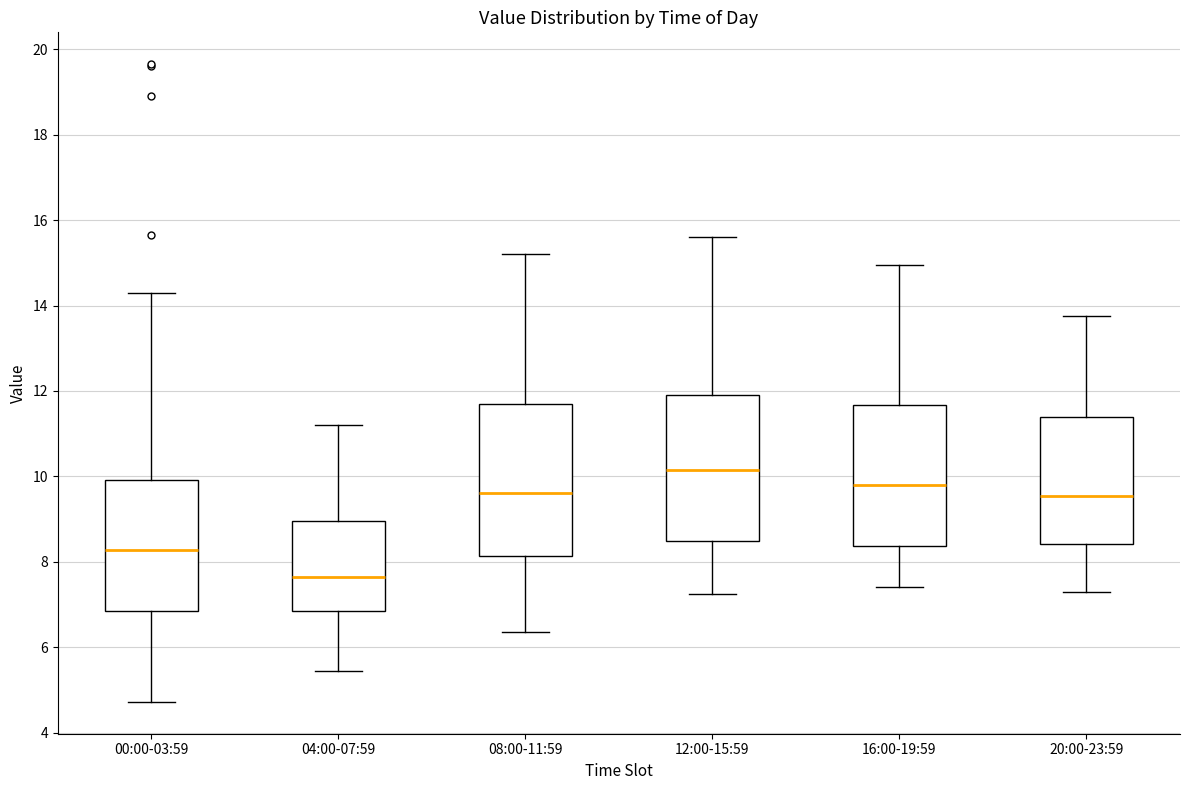

Reading left to right, read every box against the y-axis: the position of its median line, the range the box covers, and the ends of its whiskers. The values are not printed on the chart, so give them approximately, as read against the axis.

00:00-03:59: median 8.2, box 6.8 to 10.0, whiskers 4.8 to 14.4
04:00-07:59: median 7.6, box 6.8 to 9.0, whiskers 5.4 to 11.2
08:00-11:59: median 9.6, box 8.2 to 11.6, whiskers 6.4 to 15.2
12:00-15:59: median 10.2, box 8.4 to 12.0, whiskers 7.2 to 15.6
16:00-19:59: median 9.8, box 8.4 to 11.6, whiskers 7.4 to 15.0
20:00-23:59: median 9.6, box 8.4 to 11.4, whiskers 7.4 to 13.8